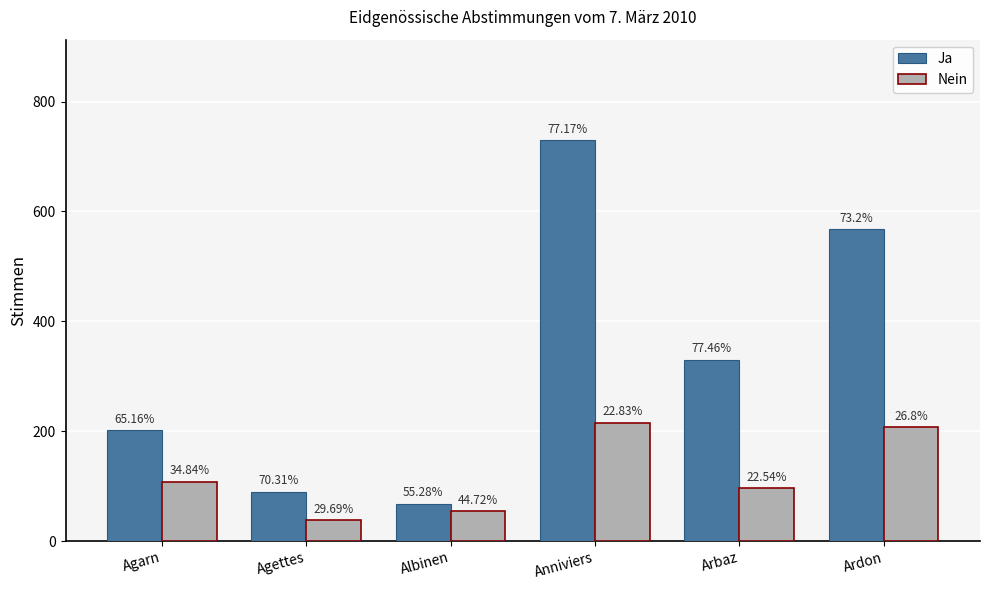

Which series changed the most between Anniviers and Arbaz?

Ja